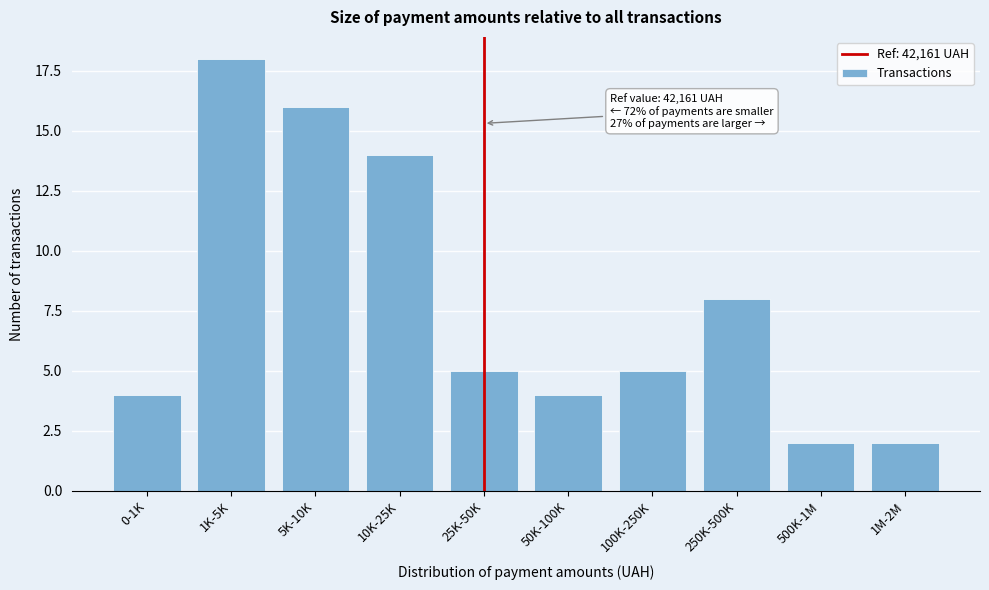

Reading left to right, extract all data points from this chart.

0-1K=4	1K-5K=18	5K-10K=16	10K-25K=14	25K-50K=5	50K-100K=4	100K-250K=5	250K-500K=8	500K-1M=2	1M-2M=2